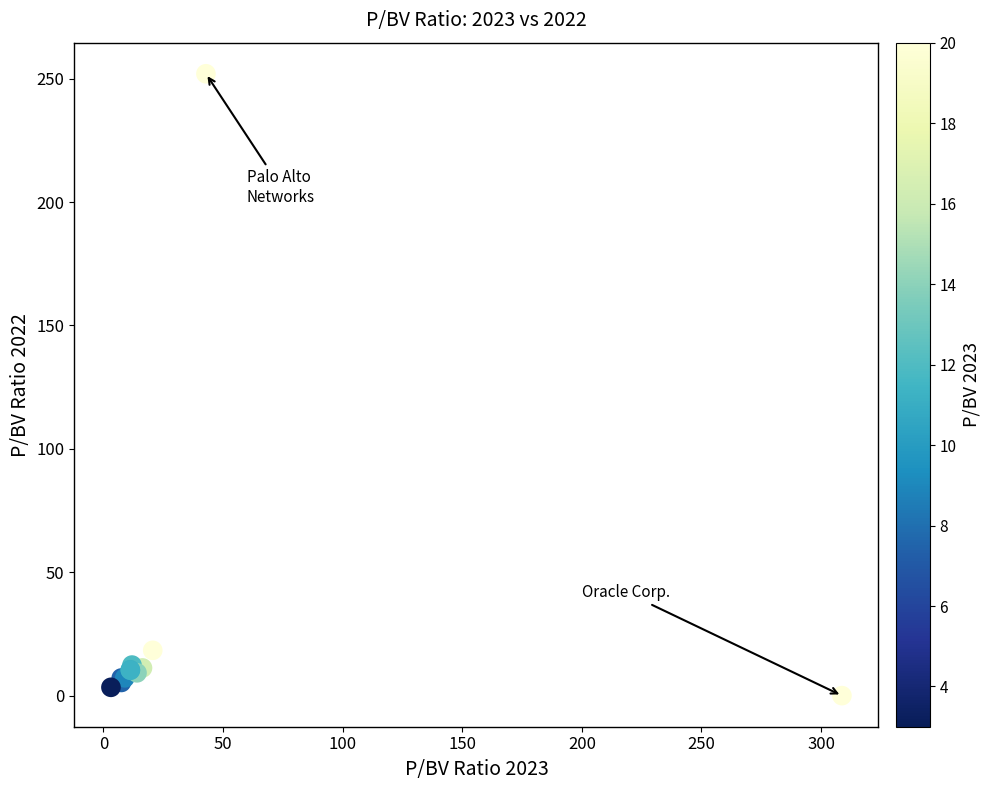

What Y value in the scatter plot is closest to 125?

18.4